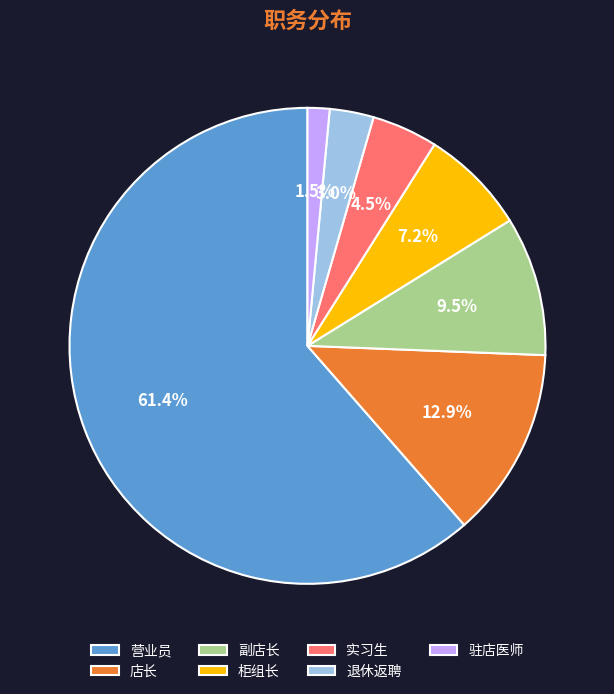

To the nearest percent, what is the average slice percentage?

14%